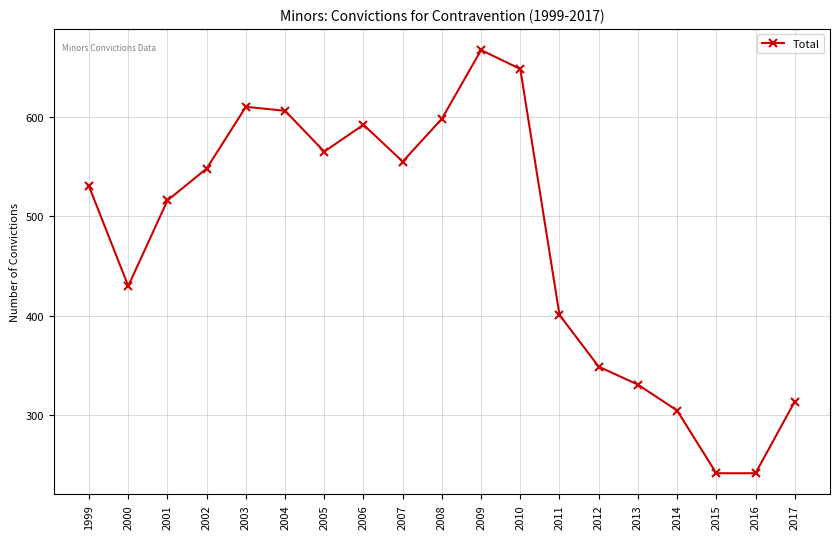

What is the value of the 2nd point from the left?

430